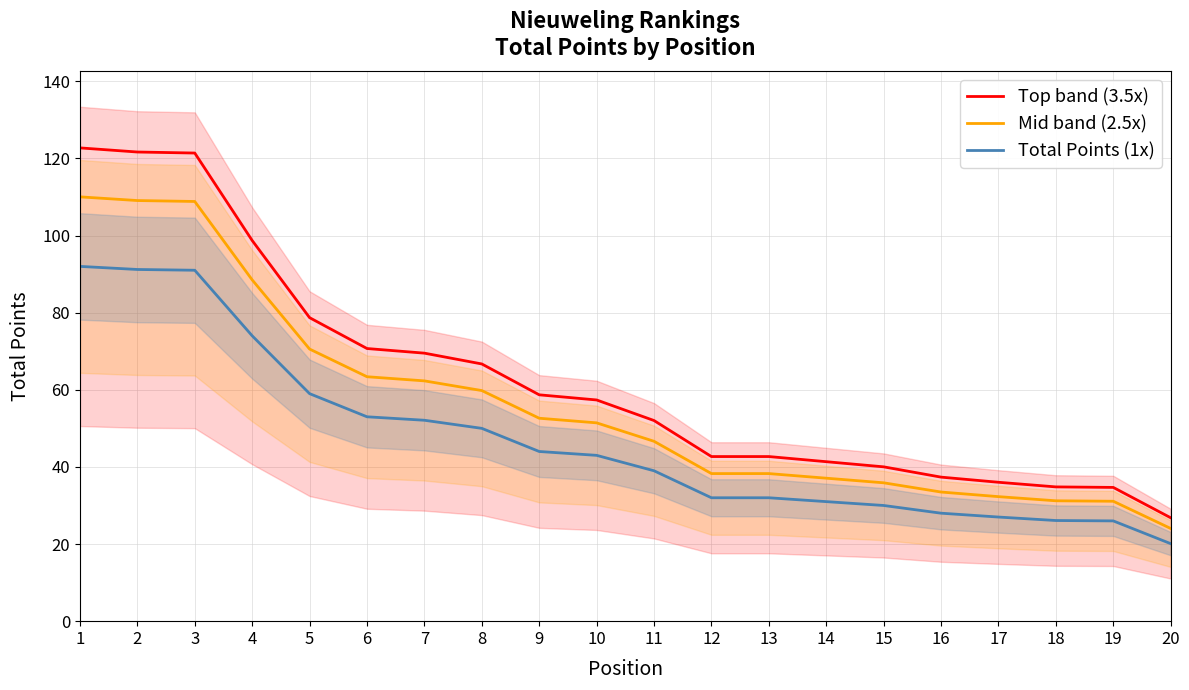

True or false: Total Points (1x) and Mid band (2.5x) cross at least once.

False